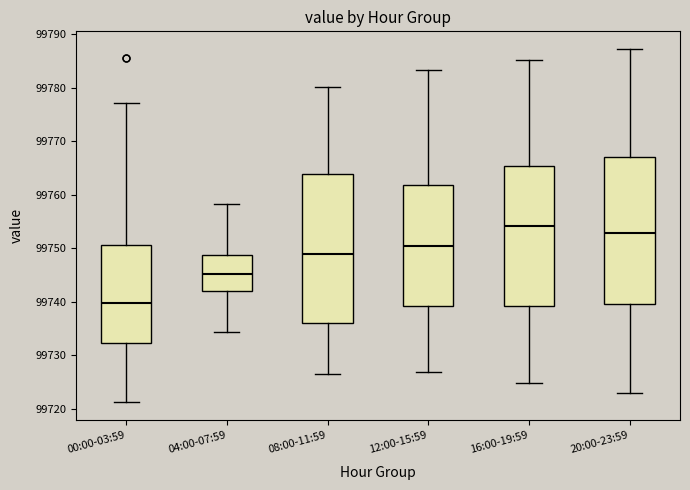

Reading left to right, transcribe this box plot: for each box, give where its median line is, the range the box spans, and where its two whiskers end, as read against the y-axis. The values are not printed on the chart, so give them approximately, as read against the axis.

00:00-03:59: median 99740, box 99732 to 99751, whiskers 99721 to 99777
04:00-07:59: median 99745, box 99742 to 99749, whiskers 99734 to 99758
08:00-11:59: median 99749, box 99736 to 99764, whiskers 99726 to 99780
12:00-15:59: median 99750, box 99739 to 99762, whiskers 99727 to 99783
16:00-19:59: median 99754, box 99739 to 99765, whiskers 99725 to 99785
20:00-23:59: median 99753, box 99740 to 99767, whiskers 99723 to 99787